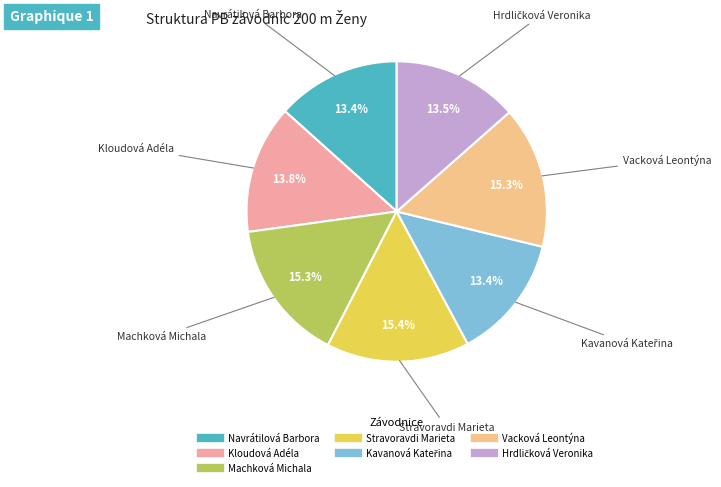

What is the ratio of the value at Navrátilová Barbora to the value at Stravoravdi Marieta?

0.9